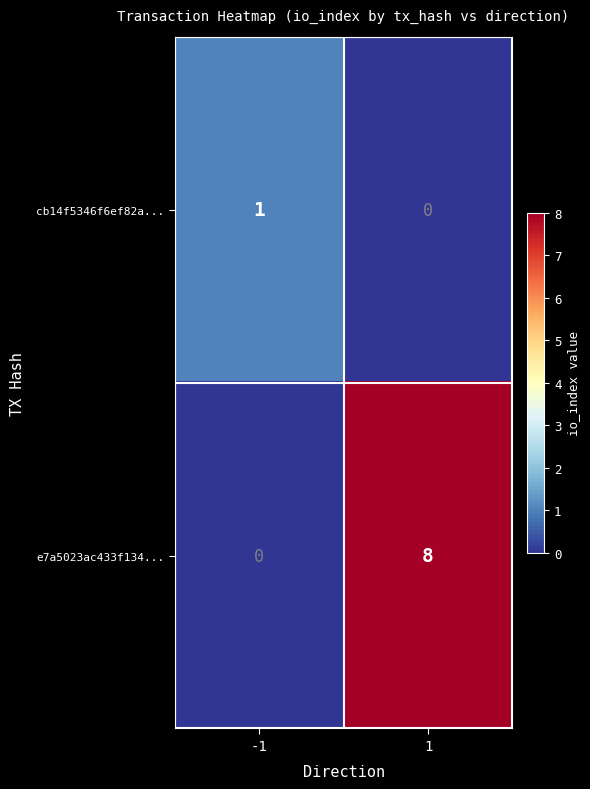

True or false: cb14f5346f6ef82a... has a value of 0 at 1.

True